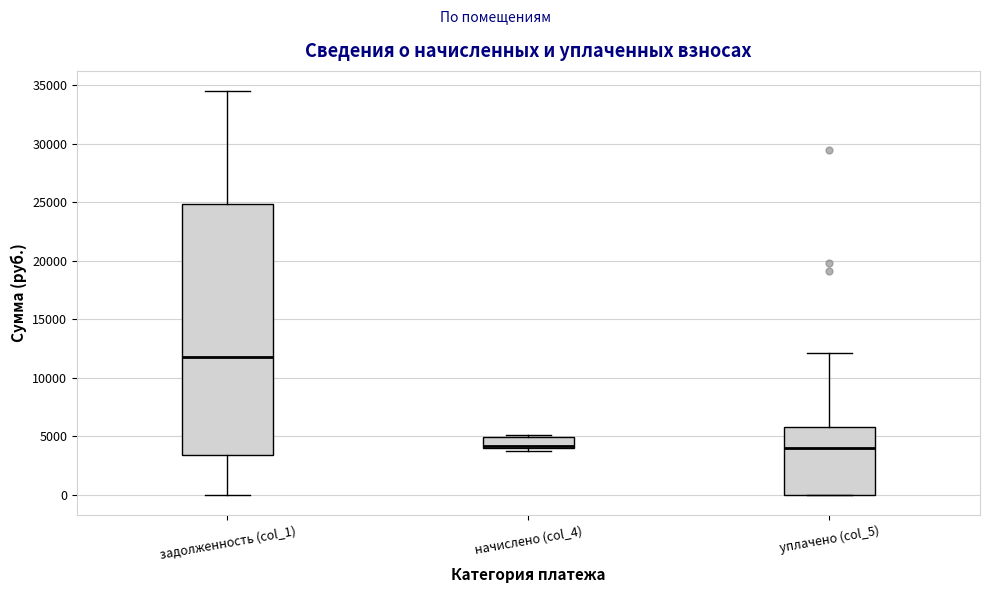

Where does the median line of the box for уплачено (col_5) sit on the y-axis? The values are not printed on the chart, so give them approximately, as read against the axis.

4000